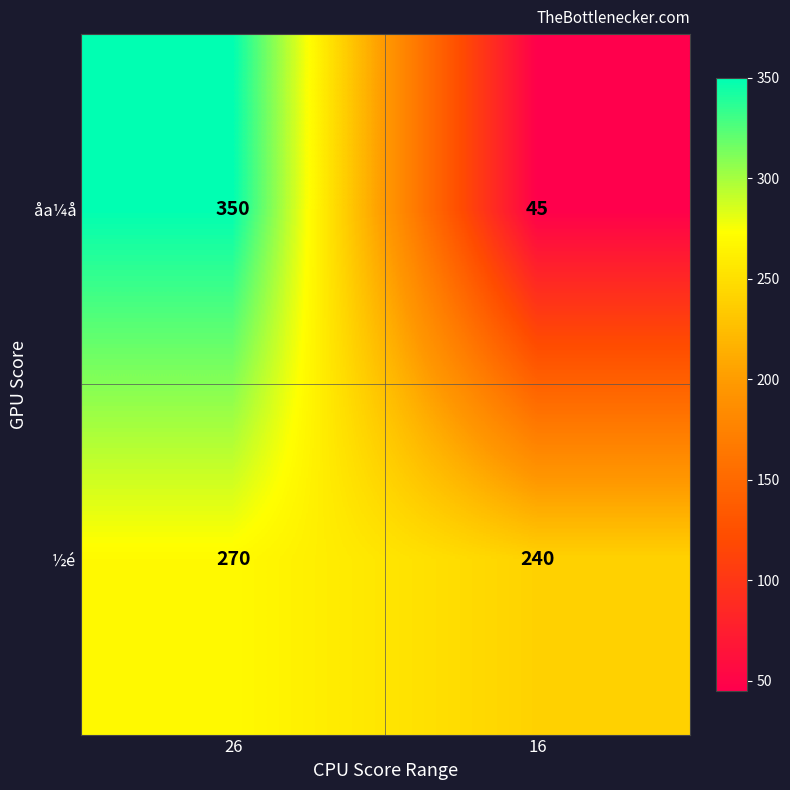

Reading left to right, extract all data points from this chart.

åa¼å: 350	45
½é: 270	240